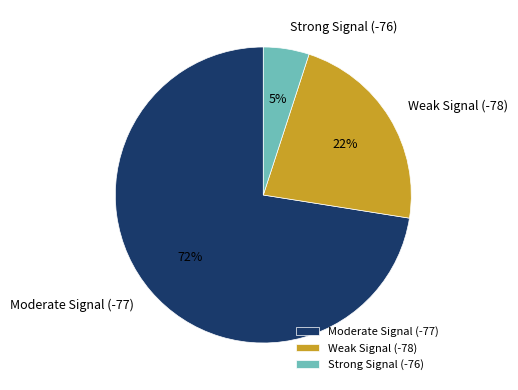

How many segments does this pie chart have?

3